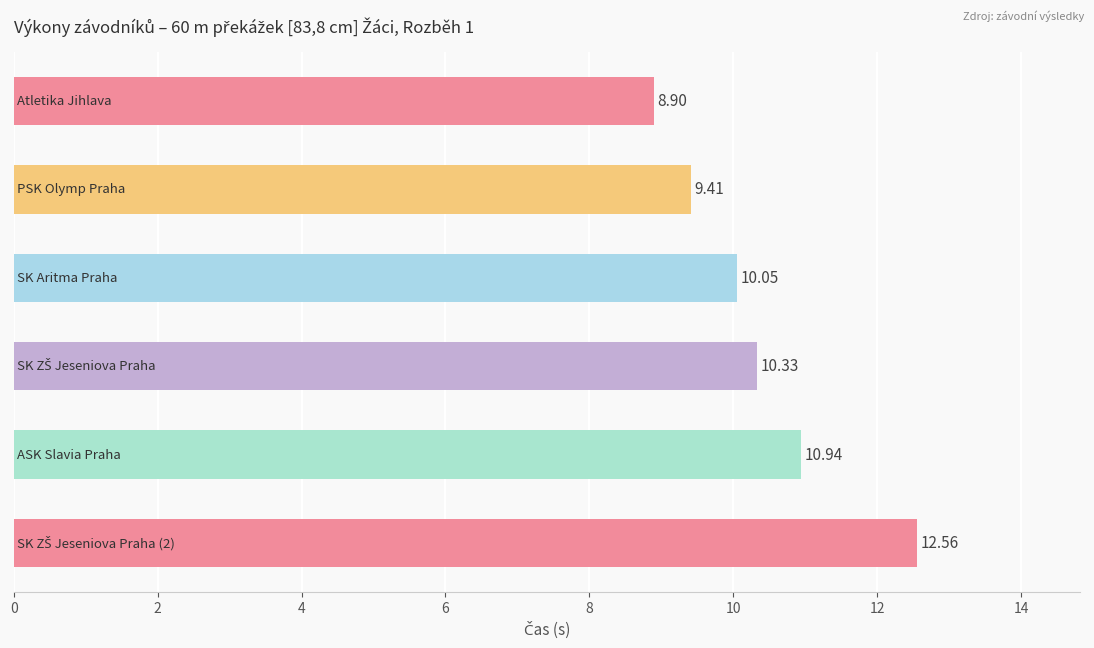

What is the sum of all values?

62.2